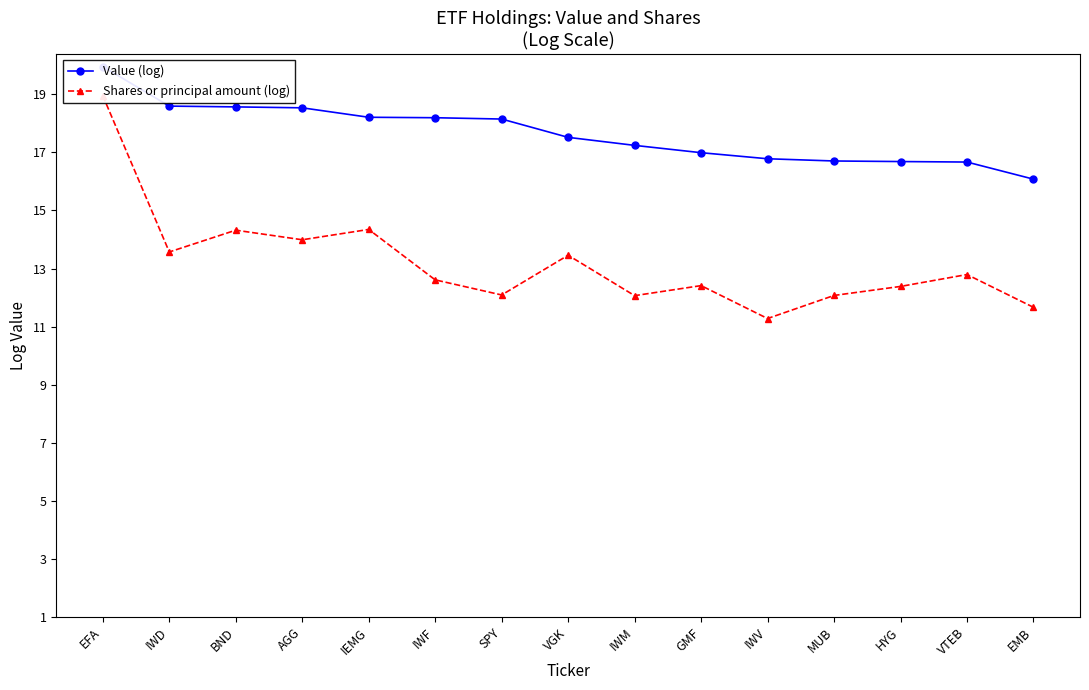

Reading right to left, list all the values displayed in this chart.

Value (log): EMB=16.1	VTEB=16.7	HYG=16.7	MUB=16.7	IWV=16.8	GMF=17.0	IWM=17.2	VGK=17.5	SPY=18.1	IWF=18.2	IEMG=18.2	AGG=18.5	BND=18.6	IWD=18.6	EFA=20.0
Shares or principal amount (log): EMB=11.7	VTEB=12.8	HYG=12.4	MUB=12.1	IWV=11.3	GMF=12.4	IWM=12.1	VGK=13.5	SPY=12.1	IWF=12.6	IEMG=14.3	AGG=14.0	BND=14.3	IWD=13.6	EFA=18.9